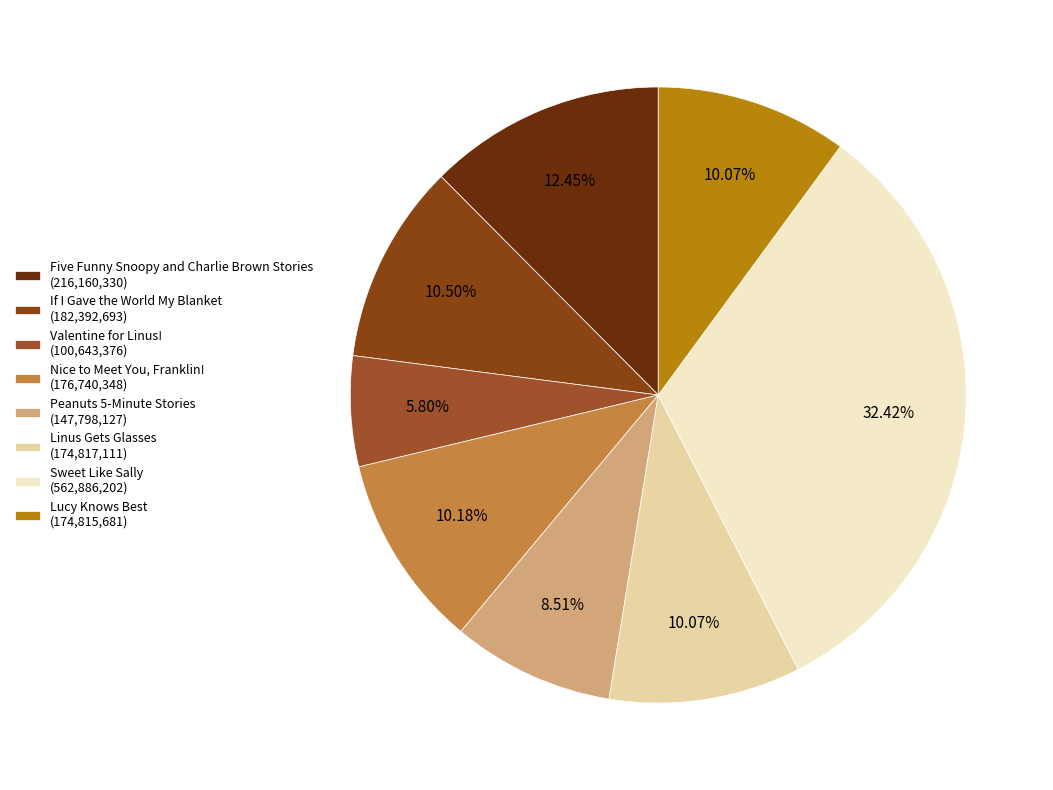

Does any single category account for the majority?

No